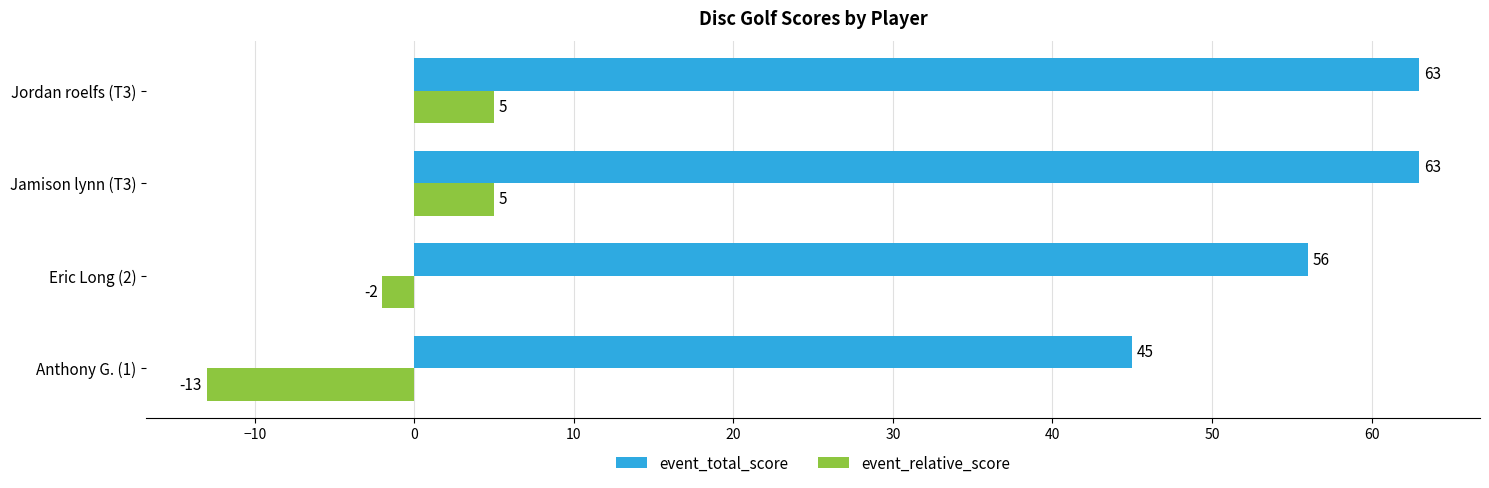

How many data points does each series have?

4